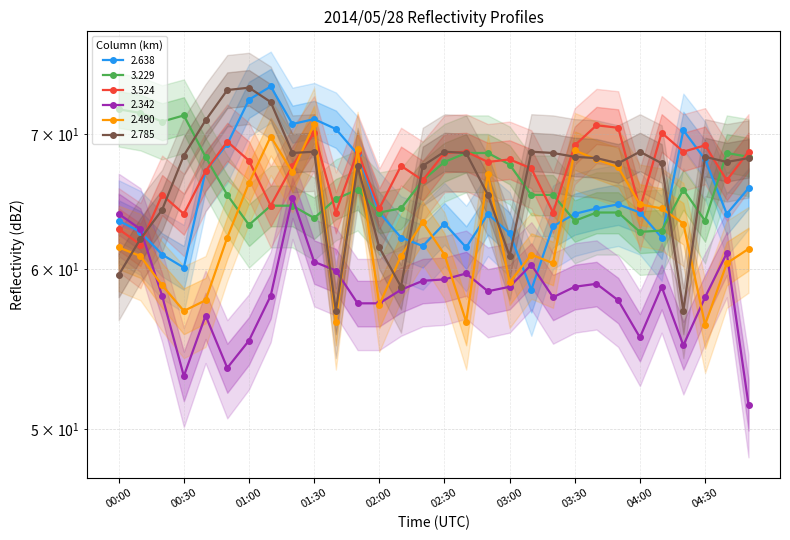

Is it true that 2.638 equals 63.9 at 03:30?

True